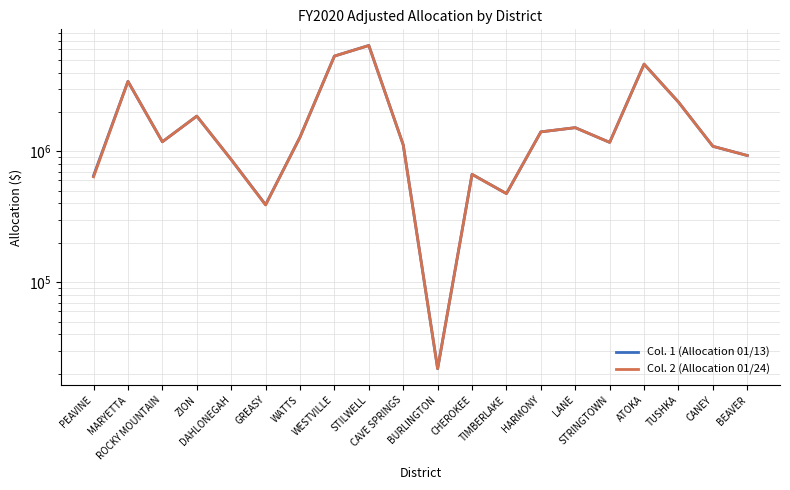

What are all the series names shown in the legend?

Col. 1 (Allocation 01/13), Col. 2 (Allocation 01/24)